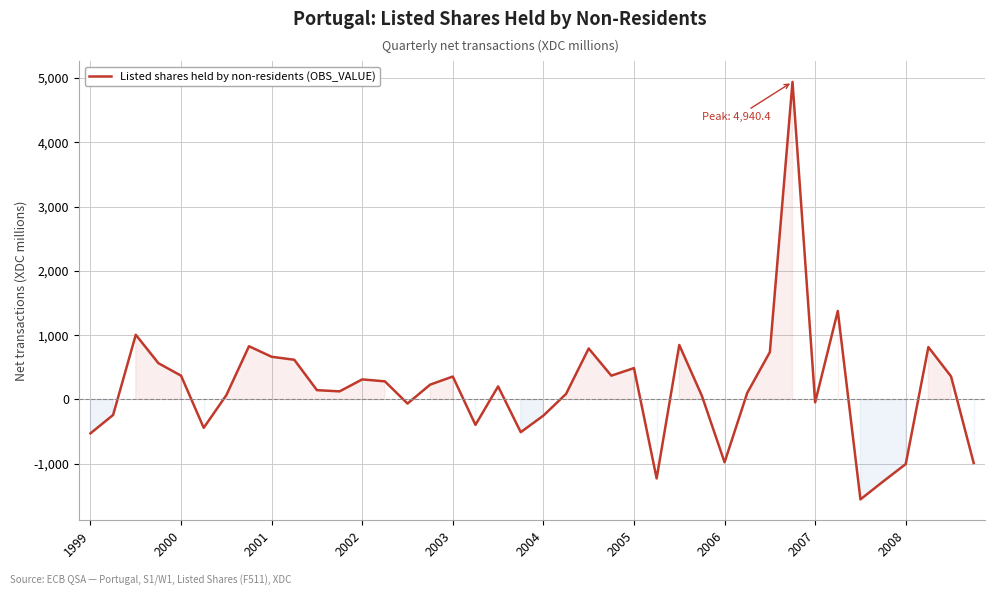

What is the difference between the maximum and minimum values?

6495.1